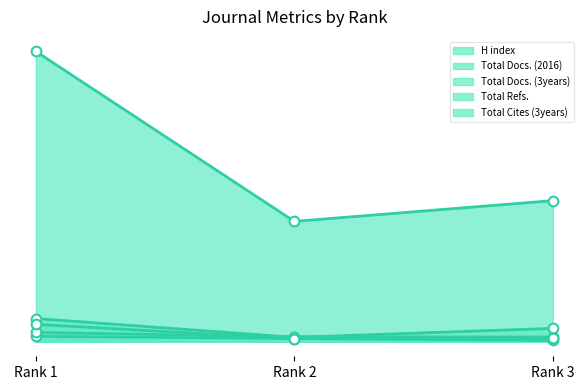

How many data points in Total Docs. (2016) line are above 34?

1